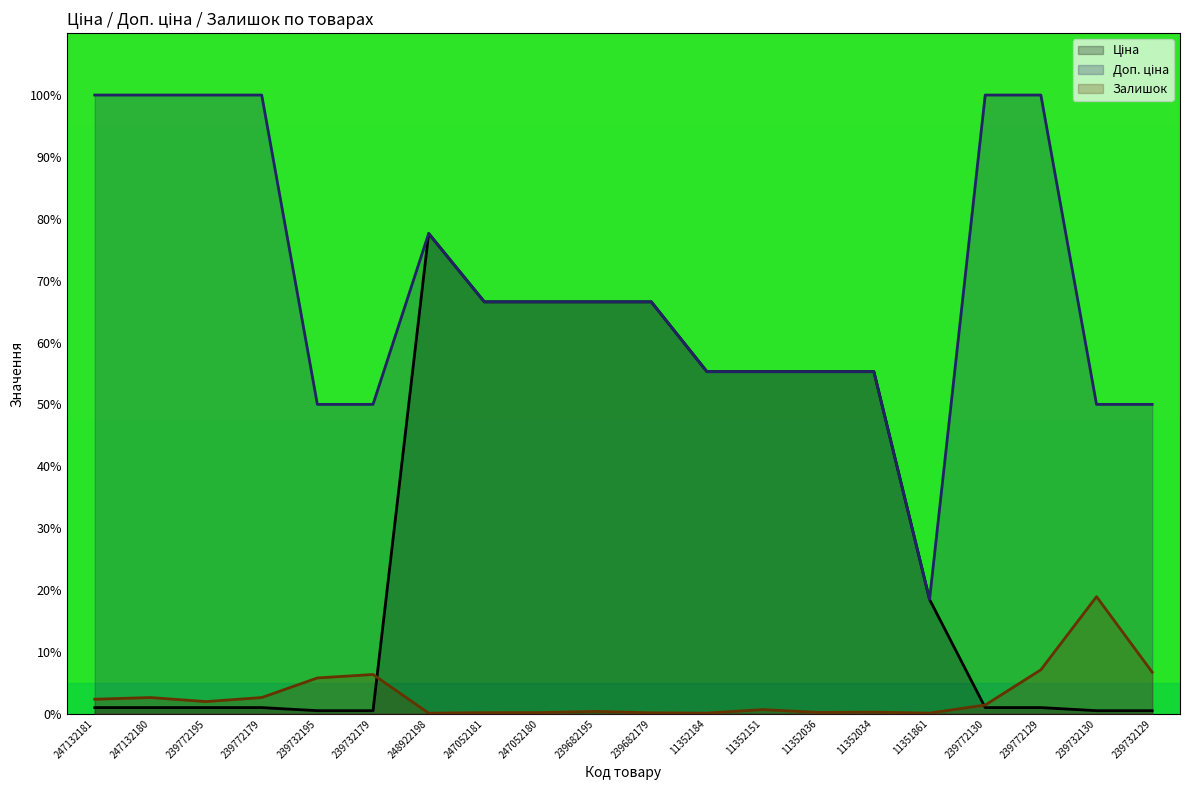

How many values in the Залишок series exceed 1?

10